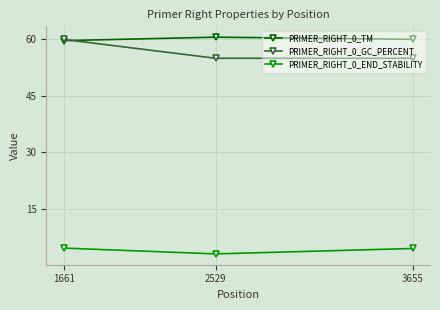

At which category is the sum across all series the highest?

1661